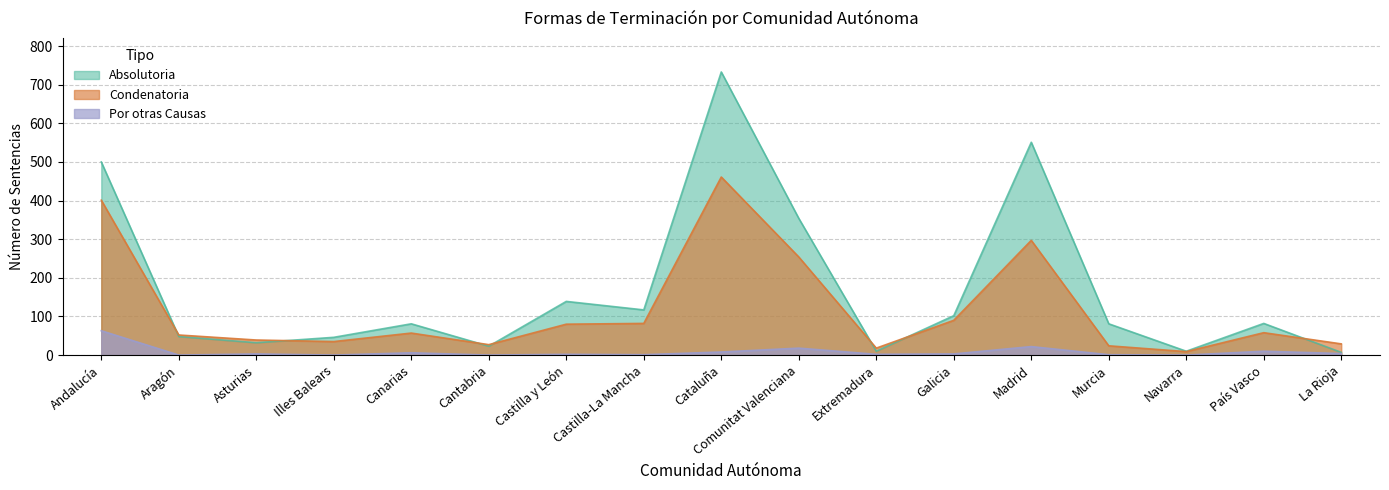

Does the chart display data point markers on the line(s)?

No